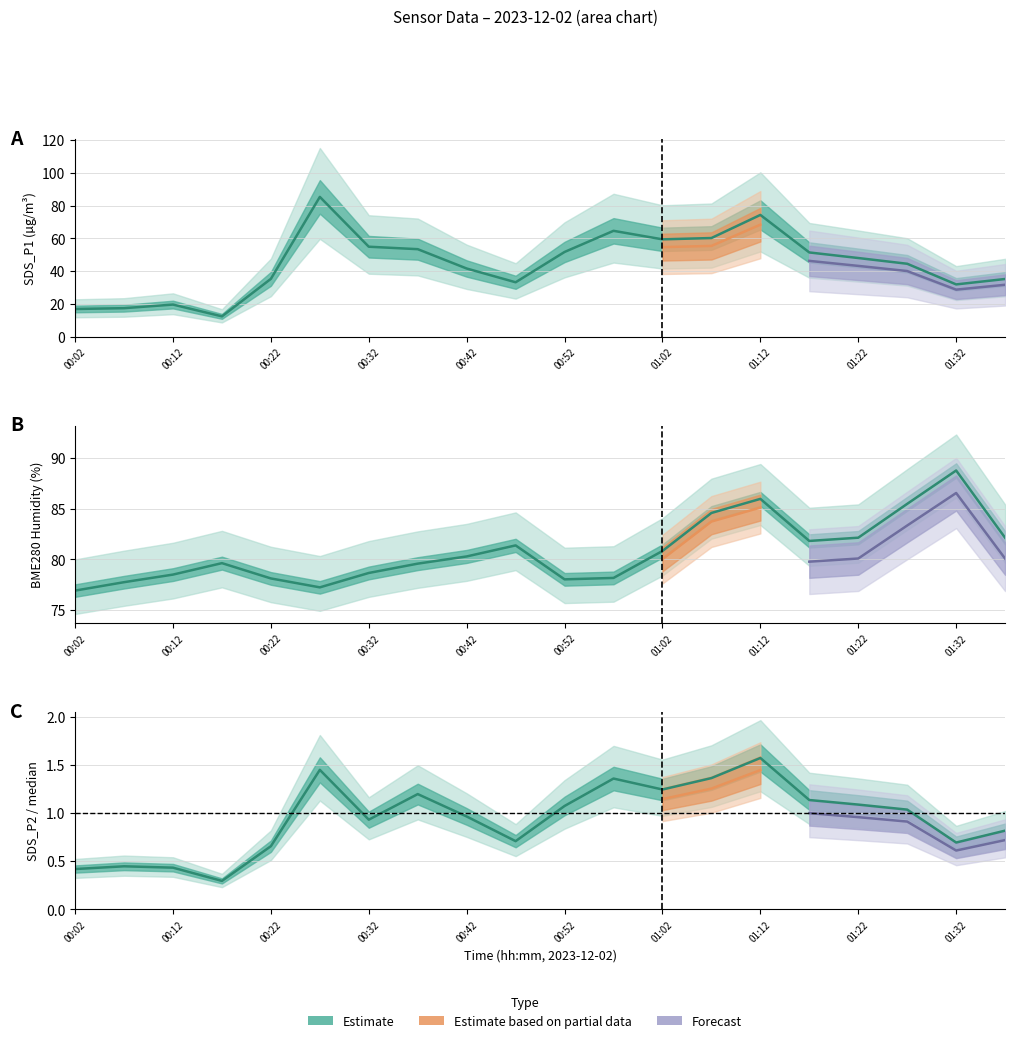

The value of SDS_P2 ratio at 15 is 0.7. True or false?

False